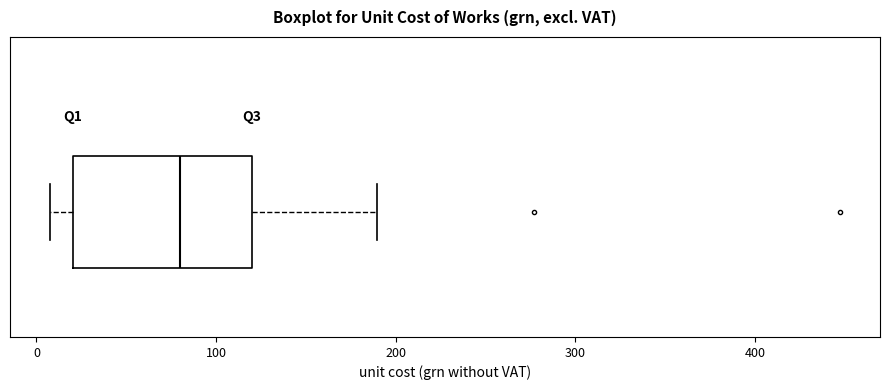

Read this box plot against the x-axis: the position of the median line, the range covered by the box, and the ends of both whiskers. The values are not printed on the chart, so give them approximately, as read against the axis.

median 80, box 20 to 120, whiskers 10 to 190